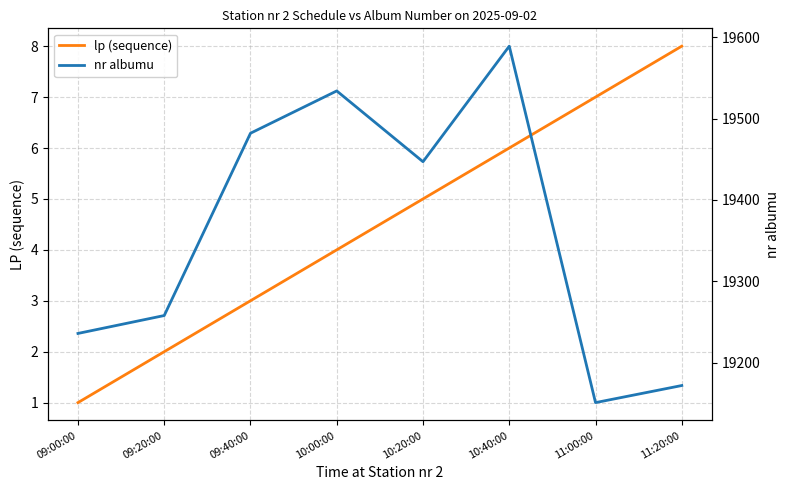

True or false: nr albumu and lp (sequence) intersect in this chart.

False